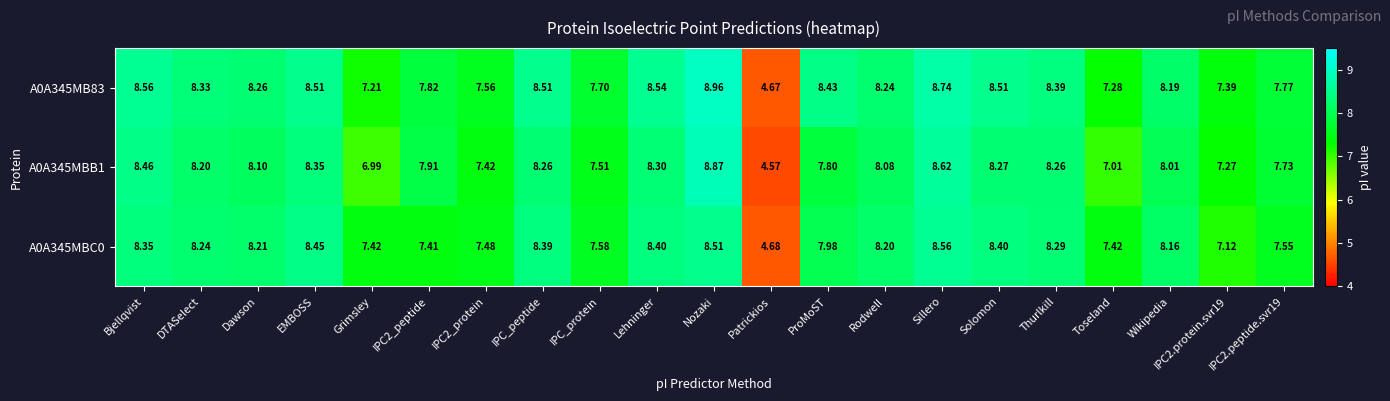

Which label corresponds to the smallest value in the chart?

Patrickios